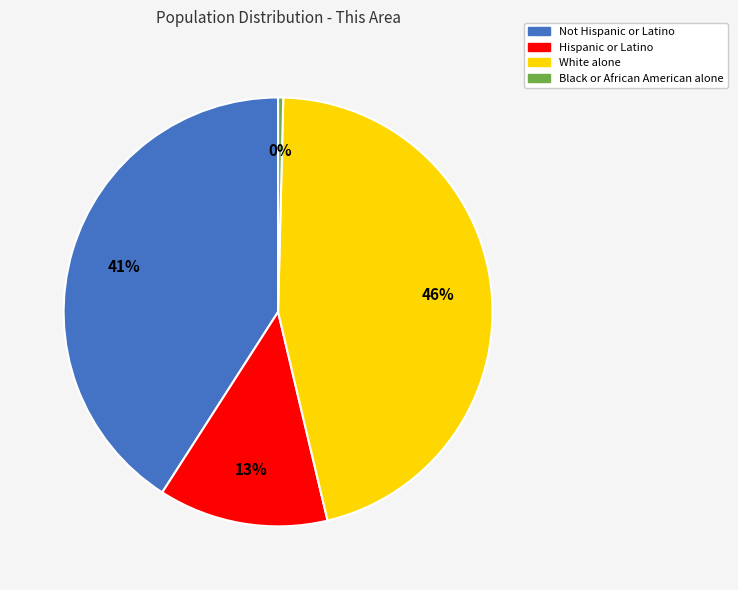

Rank the categories by value from lowest to highest.

Black or African American alone, Hispanic or Latino, Not Hispanic or Latino, White alone